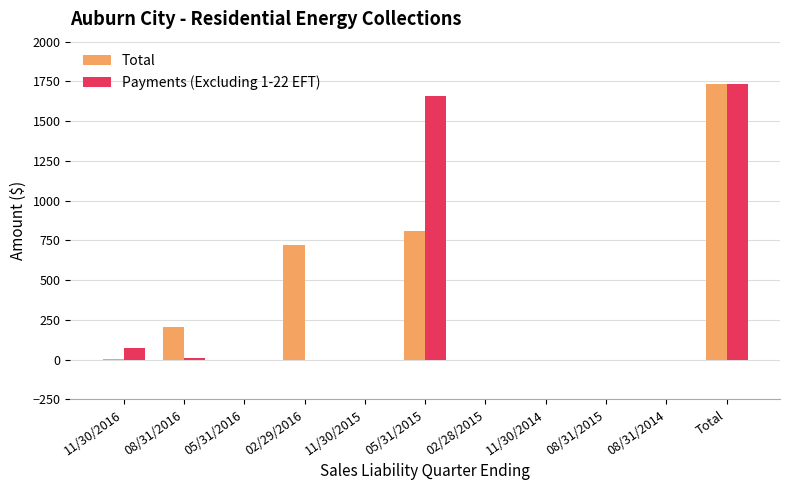

At which category does the chart reach its peak across all series?

Total